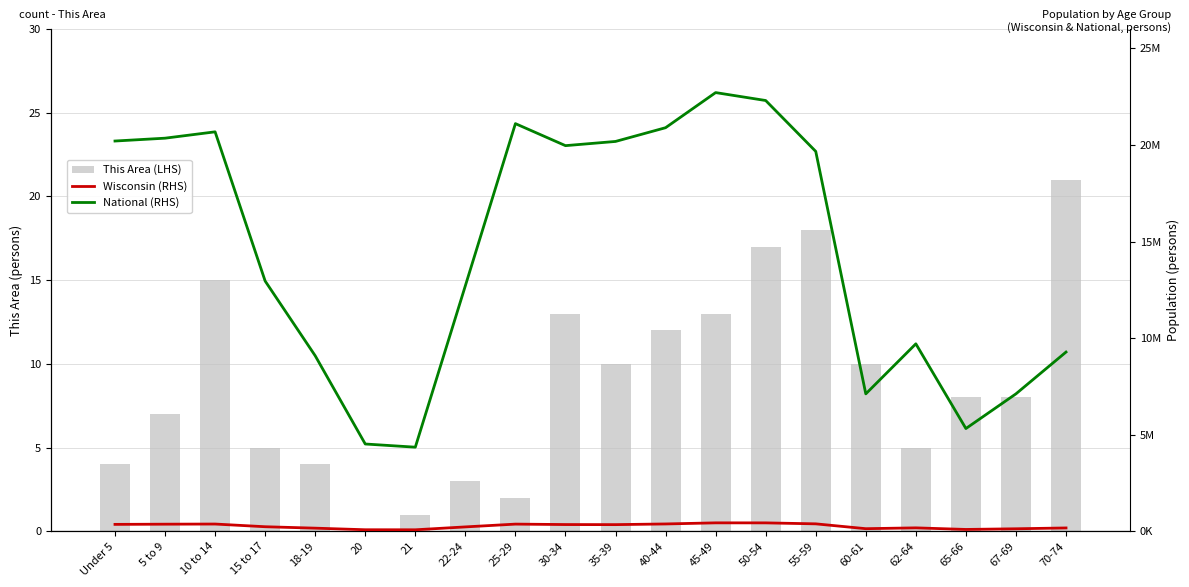

What is the difference between the maximum and minimum values in the Wisconsin (RHS) series?

359411